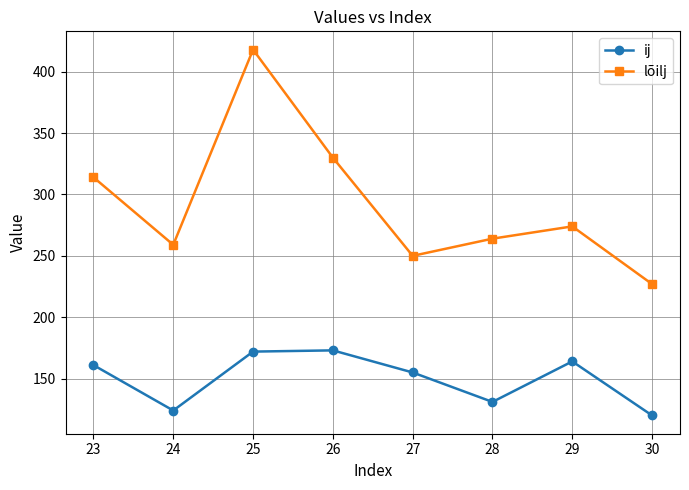

At how many categories does at least one series exceed 160?

8